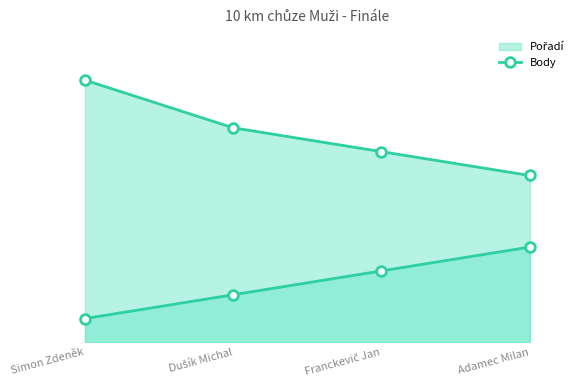

How many Pořadí line values are between 2 and 4?

3